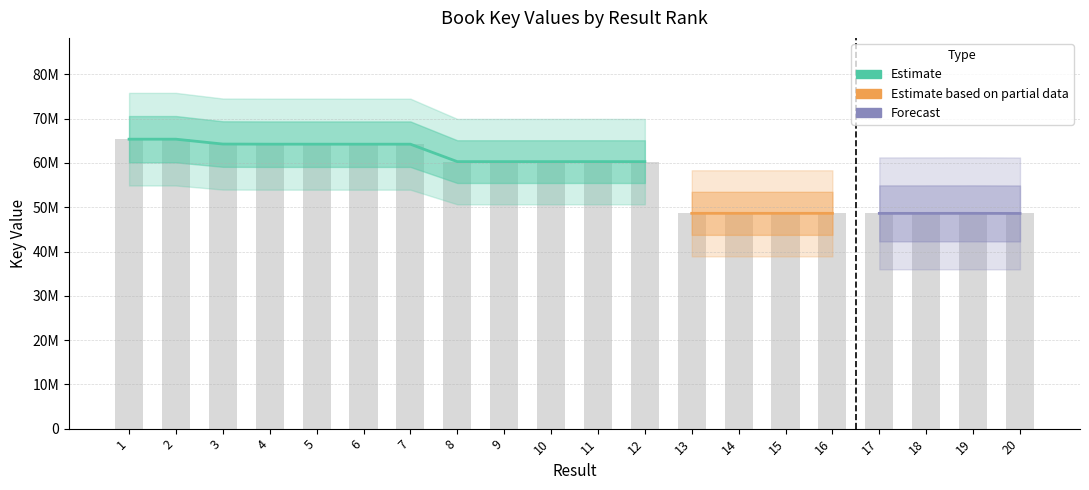

Reading left to right, list all the values displayed in this chart.

65376481	65375618	64279585	64251407	64250127	64246897	64248393	60309856	60308329	60309263	60313706	60302845	48631935	48630092	48629744	48630350	48619936	48621220	48626850	48603911